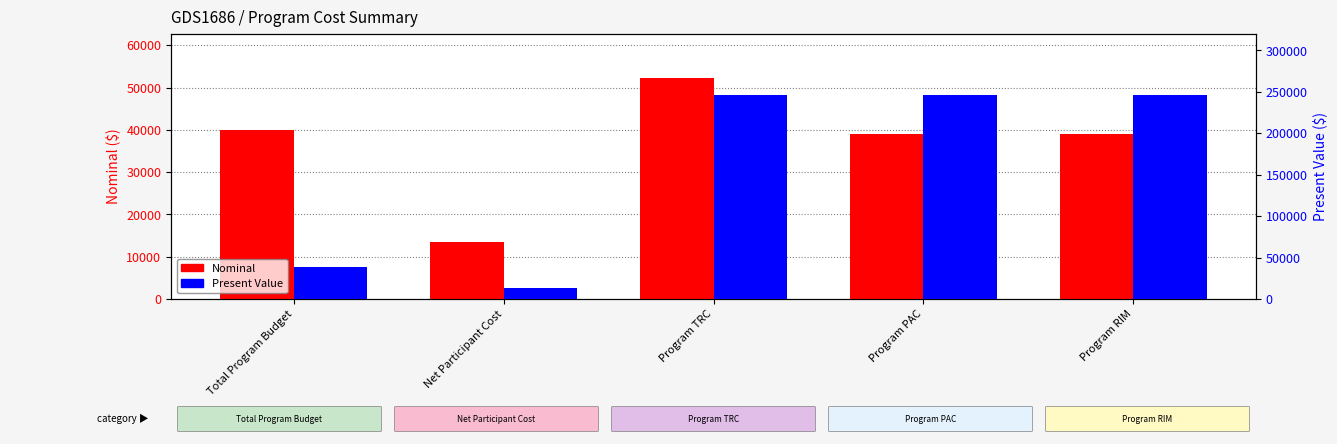

What is the total value across all series at Program TRC?

298214.6